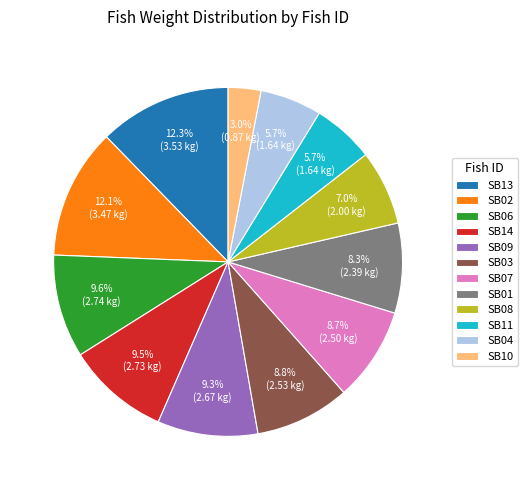

Combined, do SB10 and SB07 account for over 50%?

No